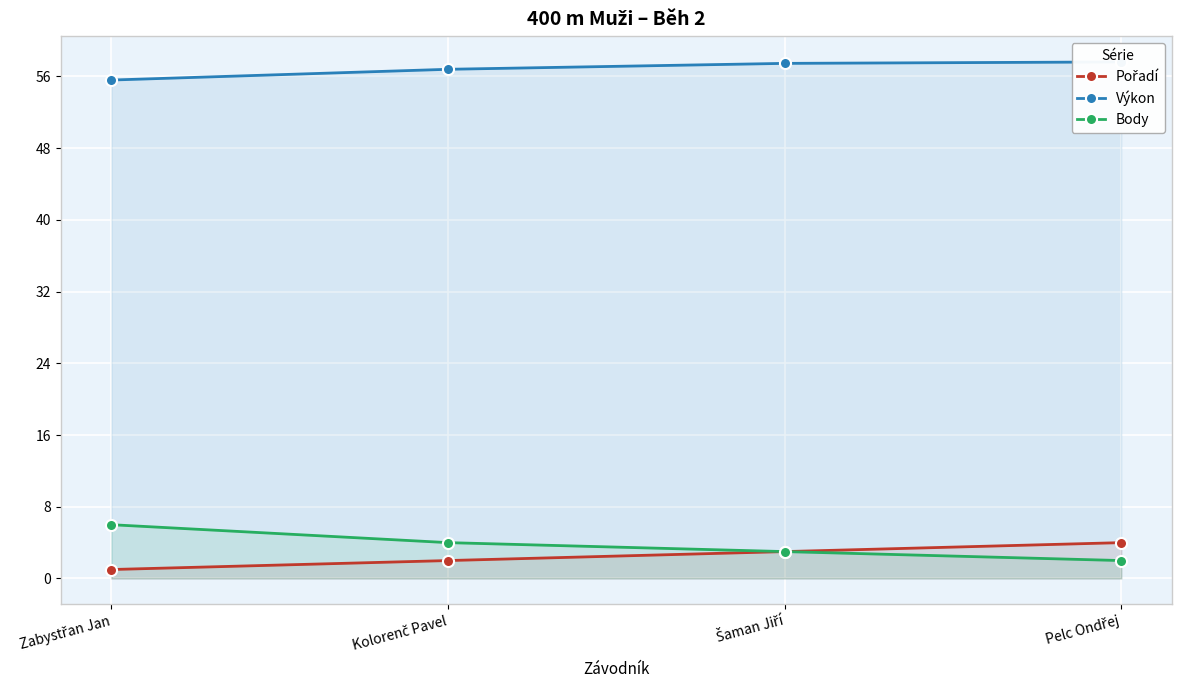

At which label does Body reach its peak?

Zabystřan Jan